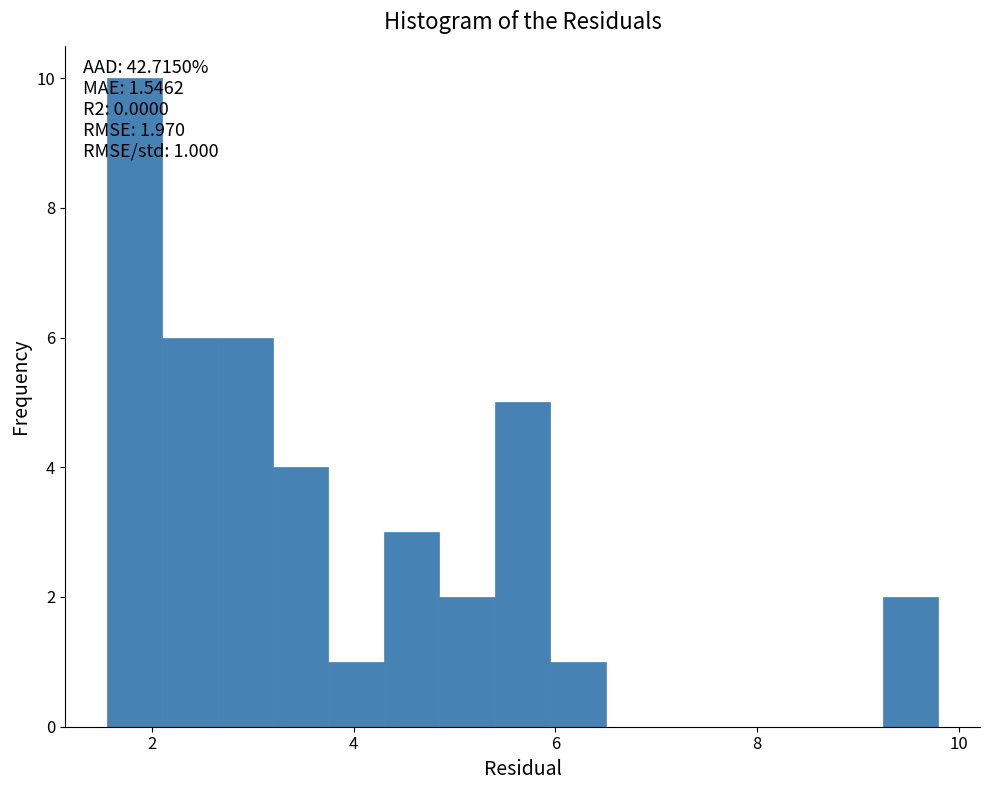

Around what value on the x-axis is the tallest bar? Give the approximate position of its centre, as read against the axis.

1.8